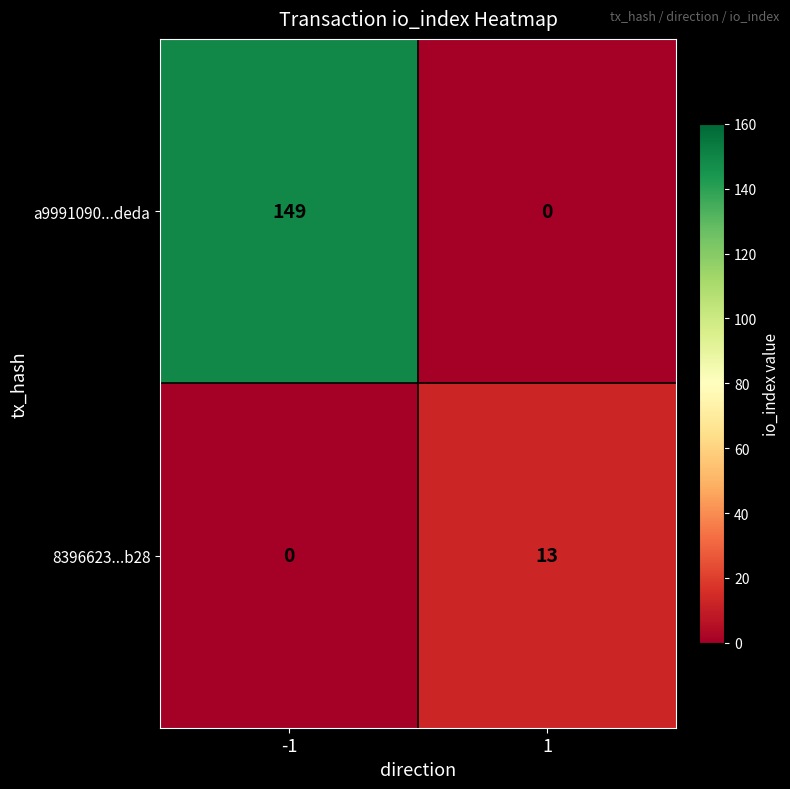

The 8396623...b28 series shows -6 at -1. True or false?

False